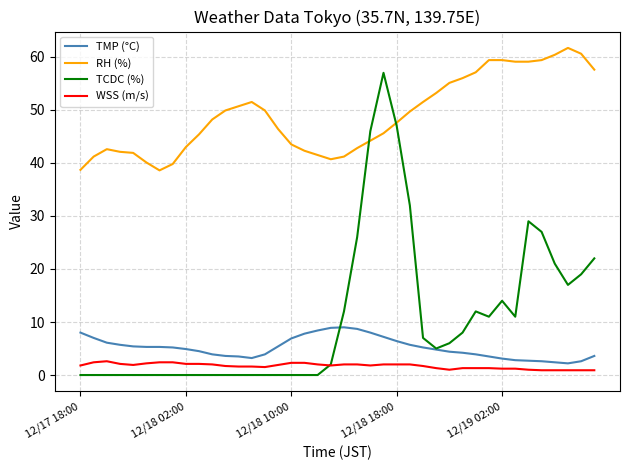

Which series has the widest spread of values?

TCDC (%)